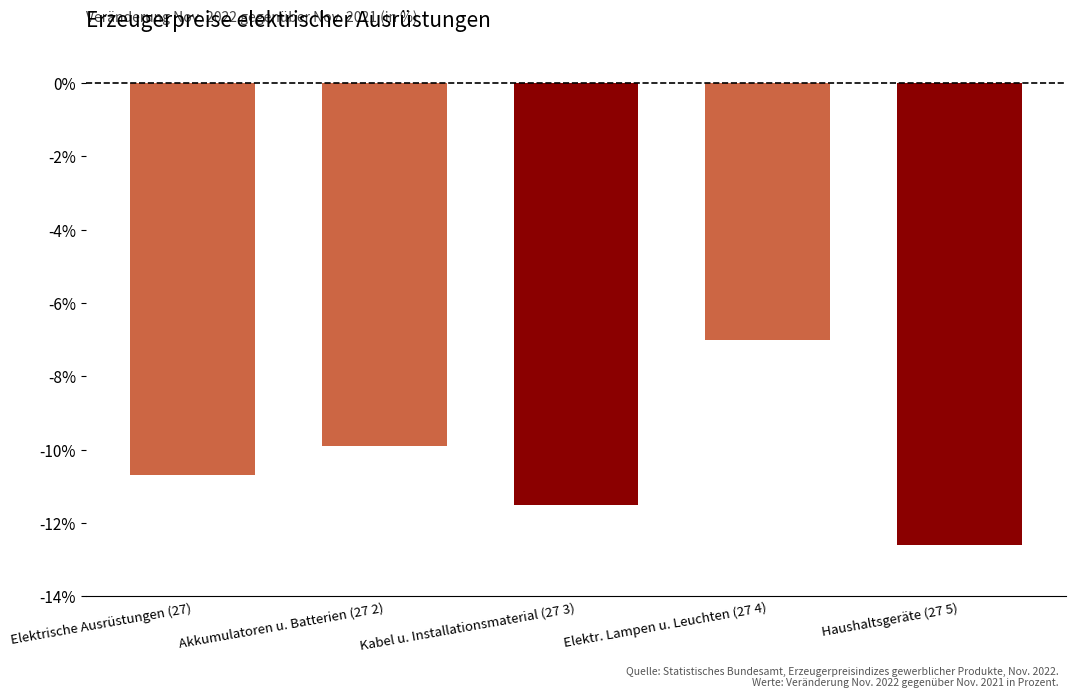

Reading left to right, transcribe all the data shown in this chart.

-10.7	-9.9	-11.5	-7.0	-12.6